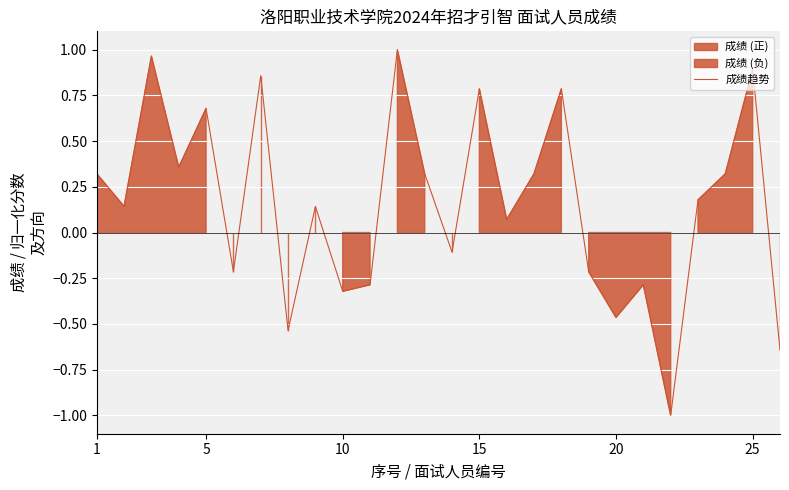

What is the difference between the second highest and second lowest values?

1.6